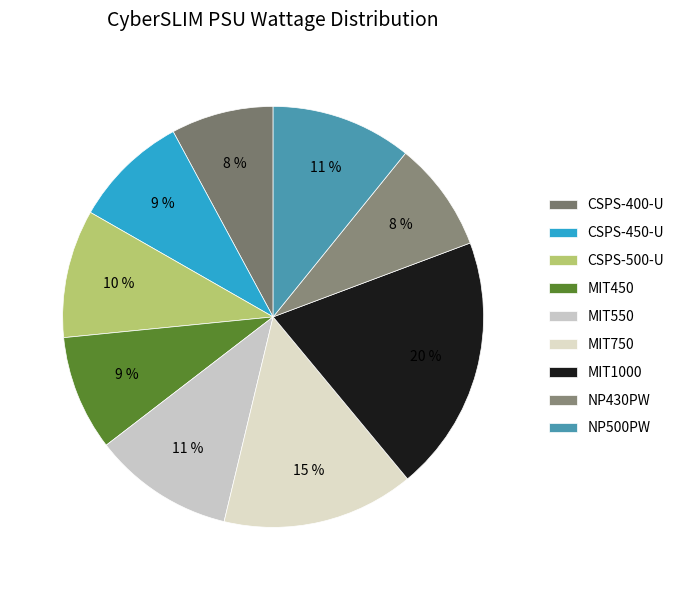

To the nearest percent, what is the combined percentage of CSPS-500-U and MIT1000?

30%